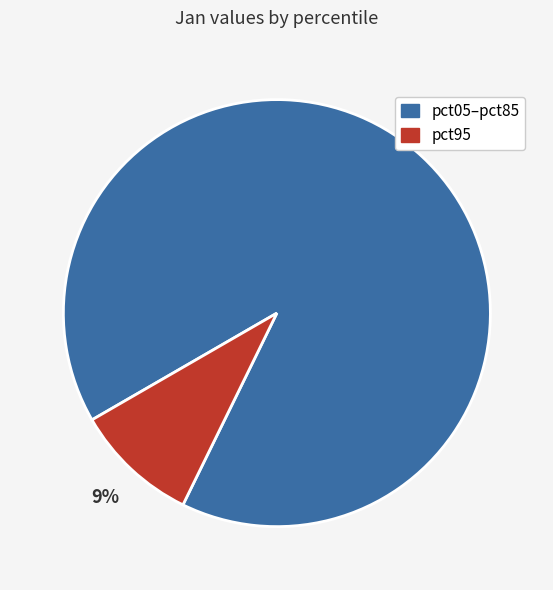

Does any single category account for the majority?

Yes